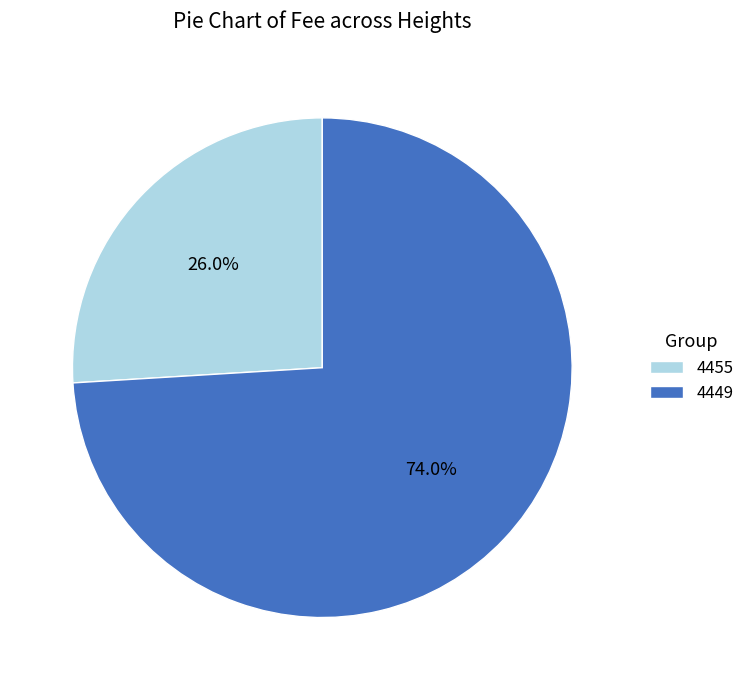

Is there any slice that represents more than half of the pie?

Yes